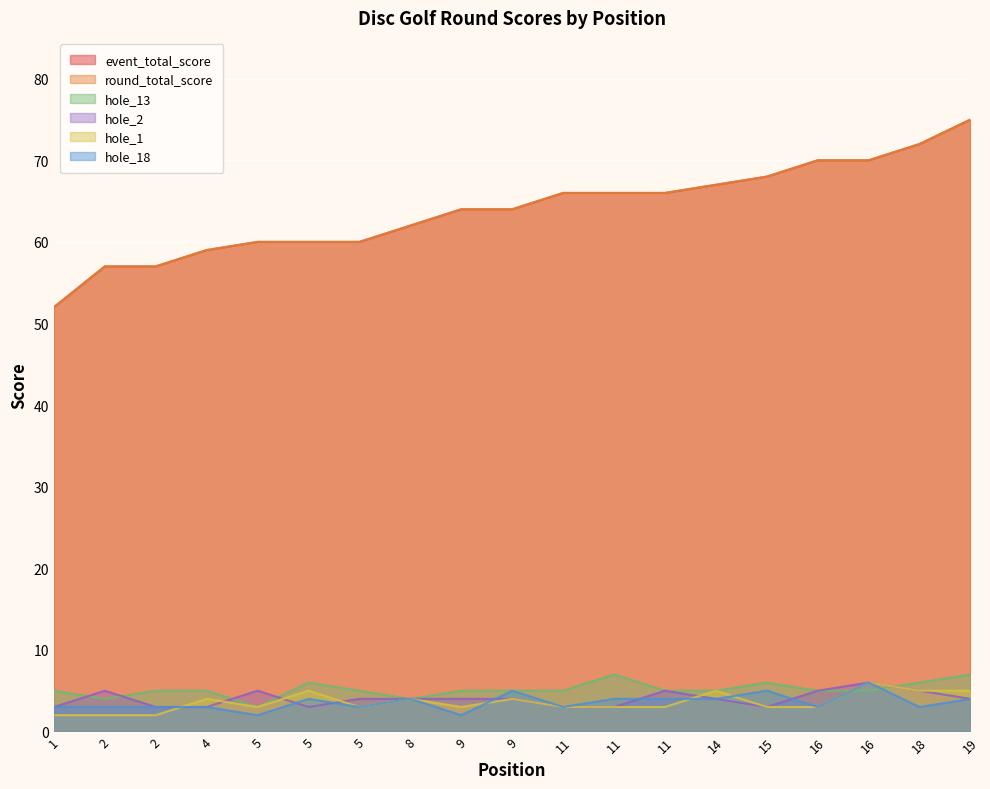

At which label does round_total_score reach its peak?

19